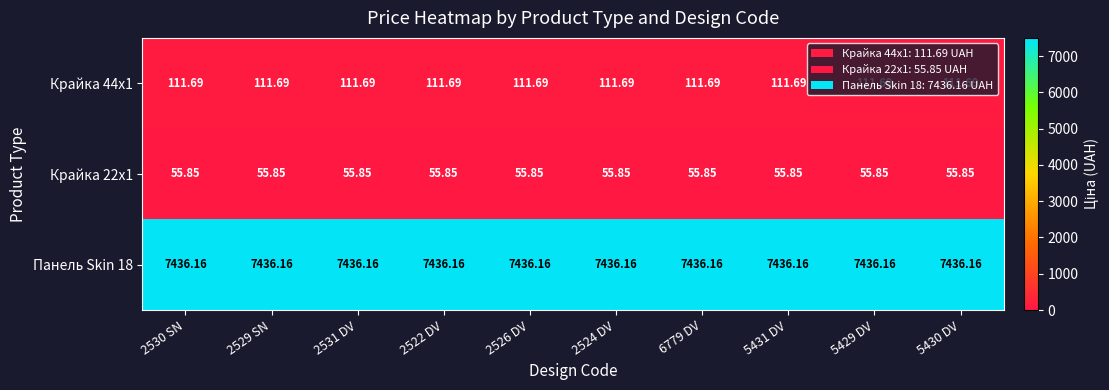

Is the value of Крайка 44x1 at 2526 DV greater than the value of Панель Skin 18 at 2524 DV?

No